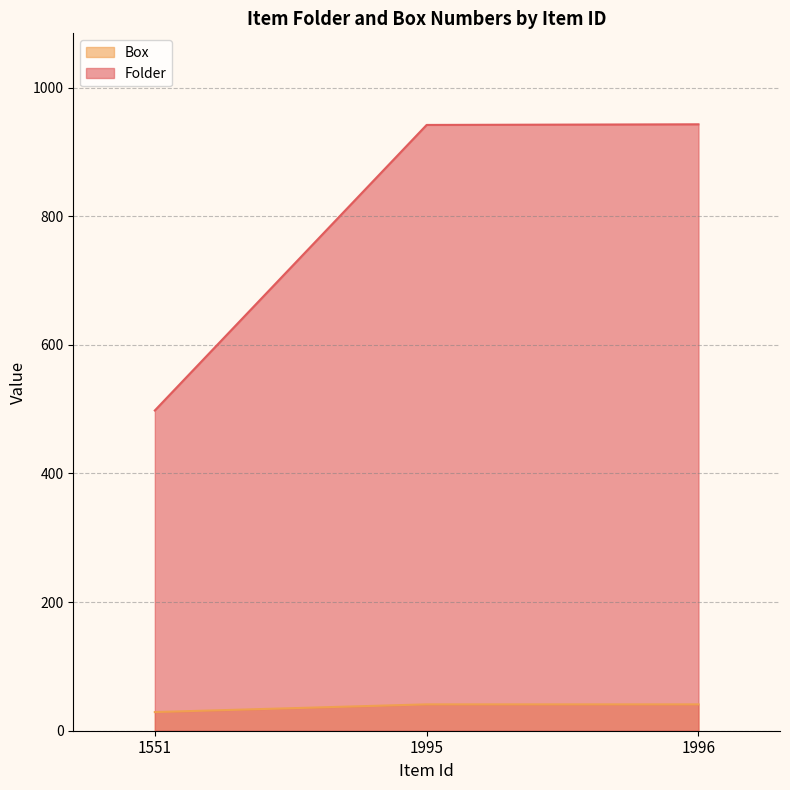

Which category has the lowest value in the Folder series?

1551